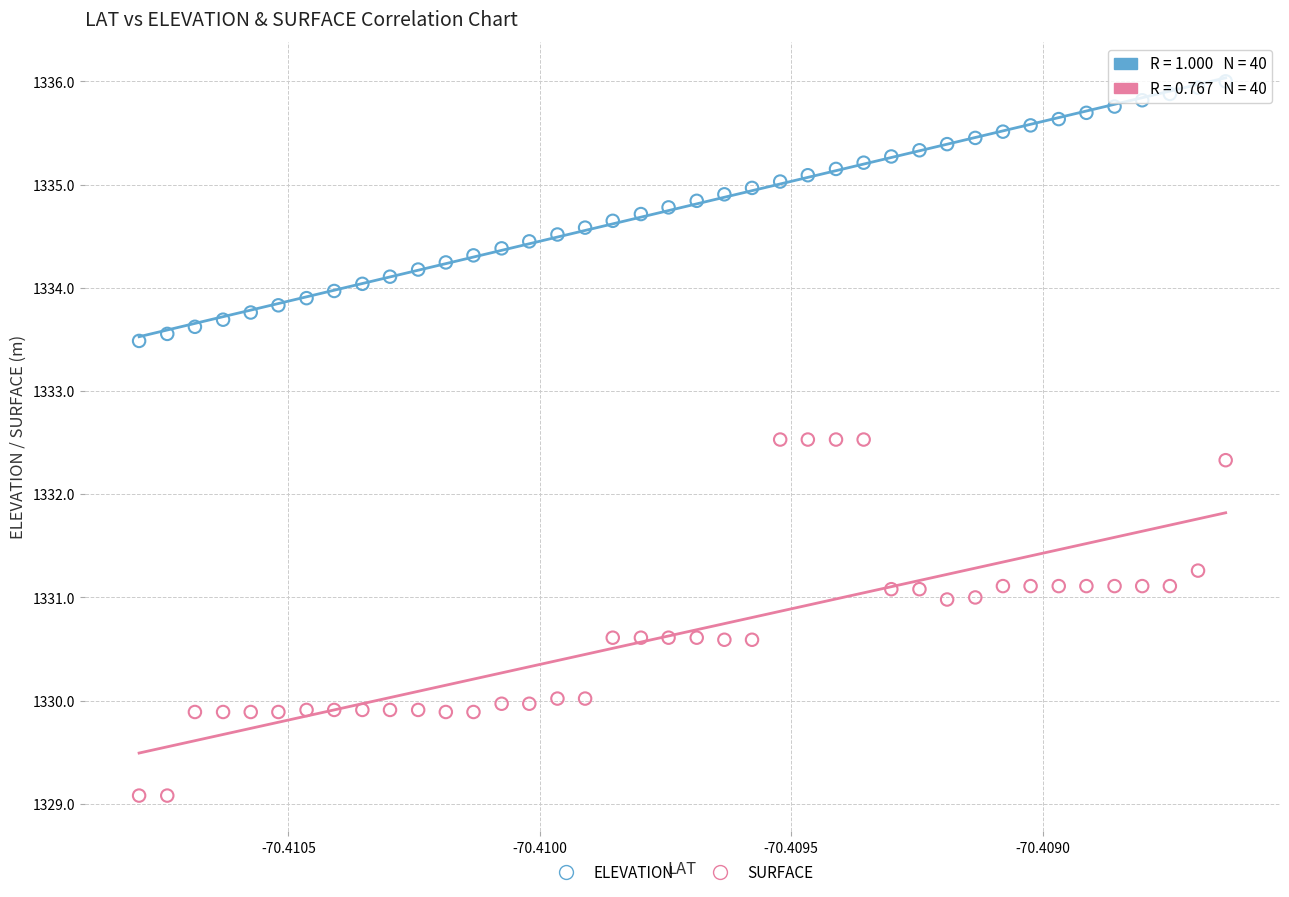

Which series contains the highest Y value?

ELEVATION